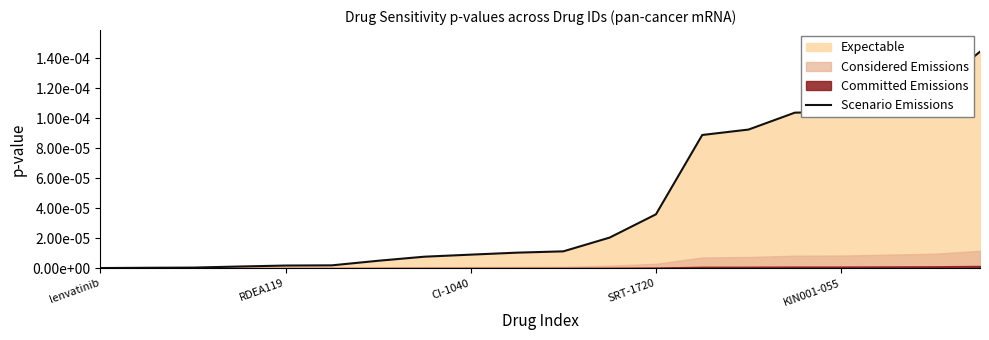

Rank the categories by value from lowest to highest.

lenvatinib, RDEA119, CI-1040, SRT-1720, KIN001-055, 5, 6, 7, 8, 9, 10, 11, 12, 13, 14, 15, 16, 17, 18, 19